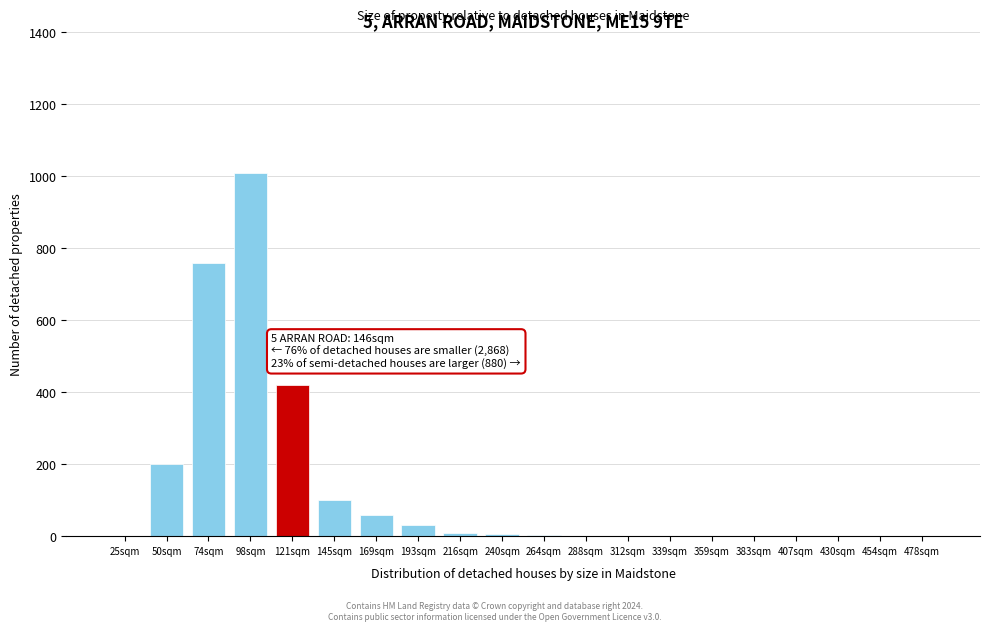

Between 98sqm and 193sqm, which is larger?

98sqm